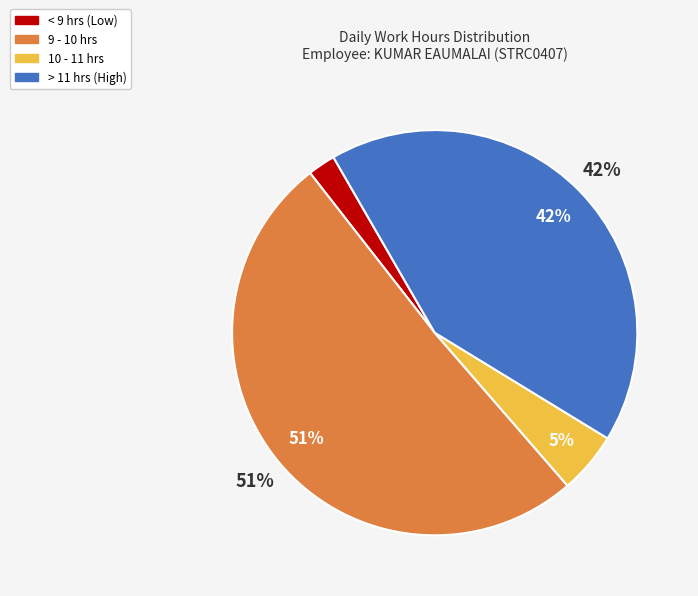

Is 15-Sat the majority of the pie?

No